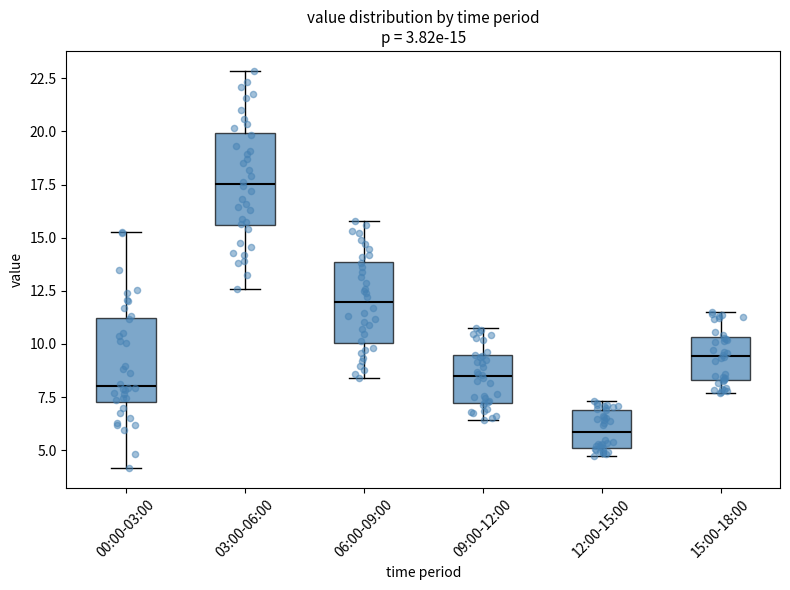

Which box's median line is the lowest?

12:00-15:00